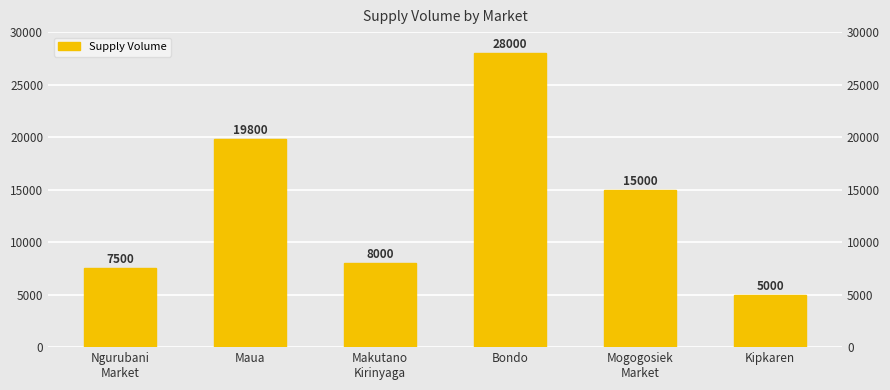

What is the change in value from Maua to Bondo?

+8200